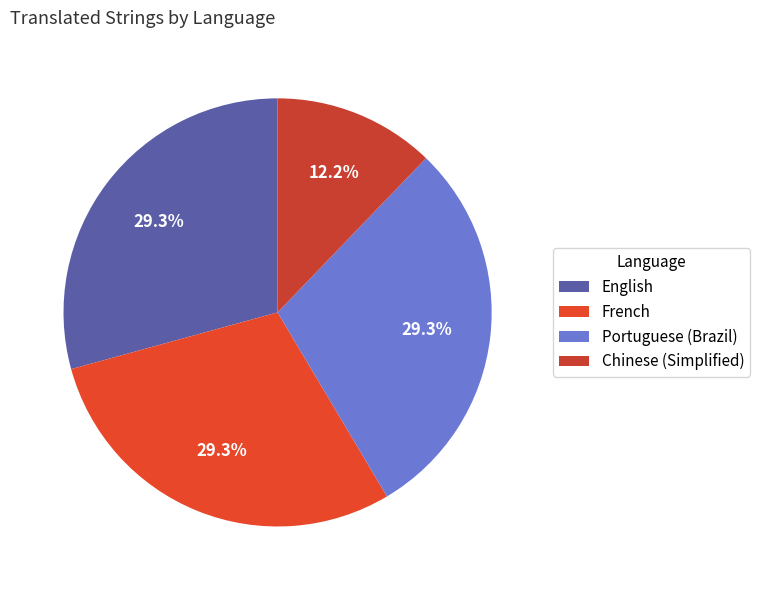

Is it true that Portuguese (Brazil) is 36% of the pie?

False